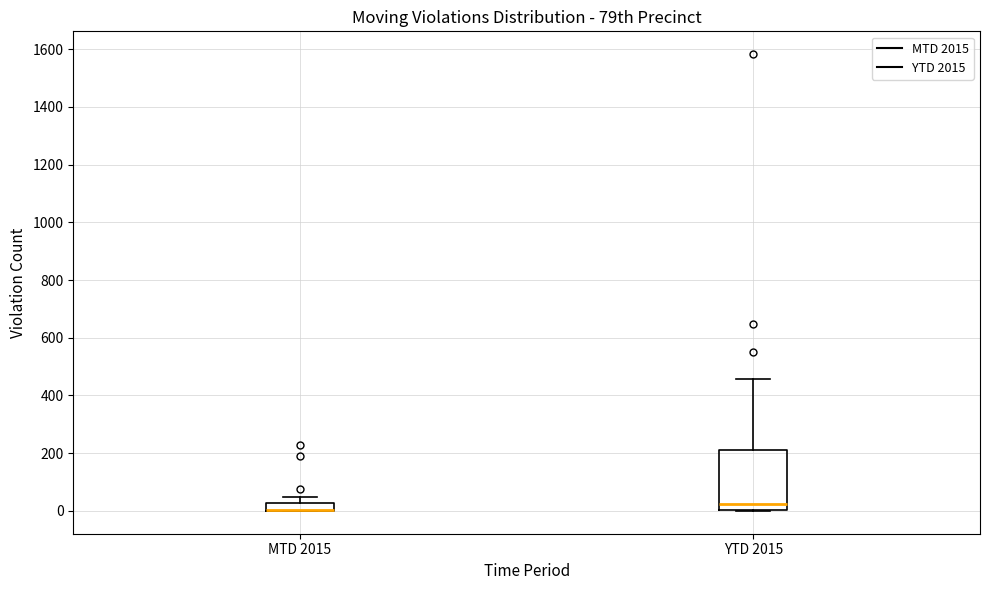

Where does the upper whisker of the box for YTD 2015 end on the y-axis? The values are not printed on the chart, so give them approximately, as read against the axis.

460